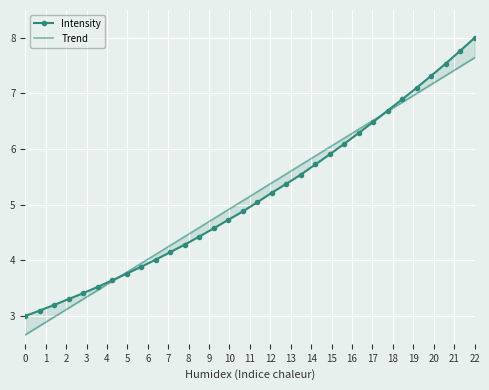

True or false: Intensity and Trend cross at least once.

True